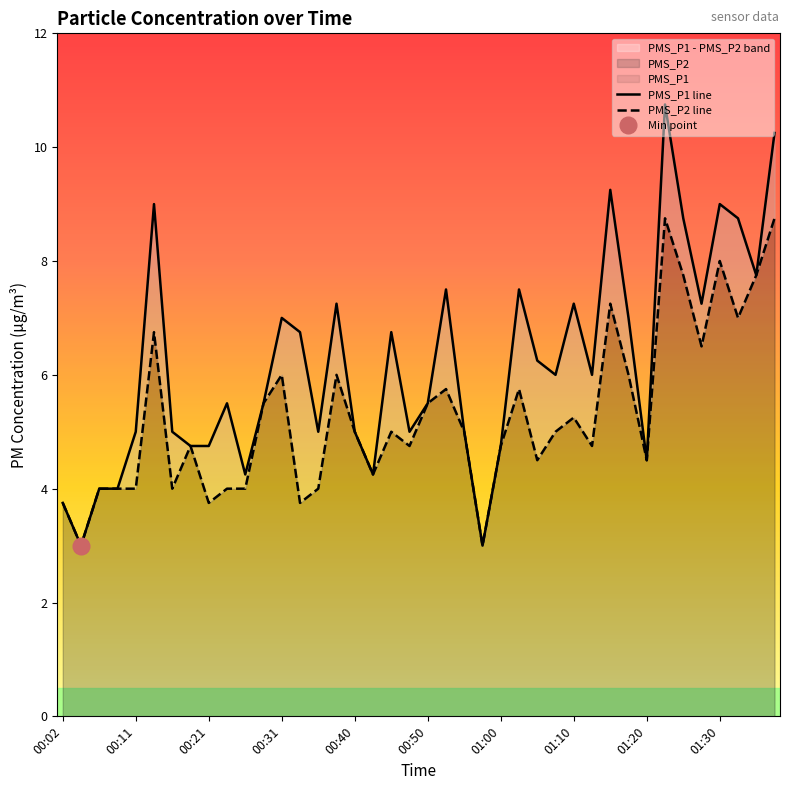

Is it true that PMS_P2 line equals 6.8 at 00:21?

False